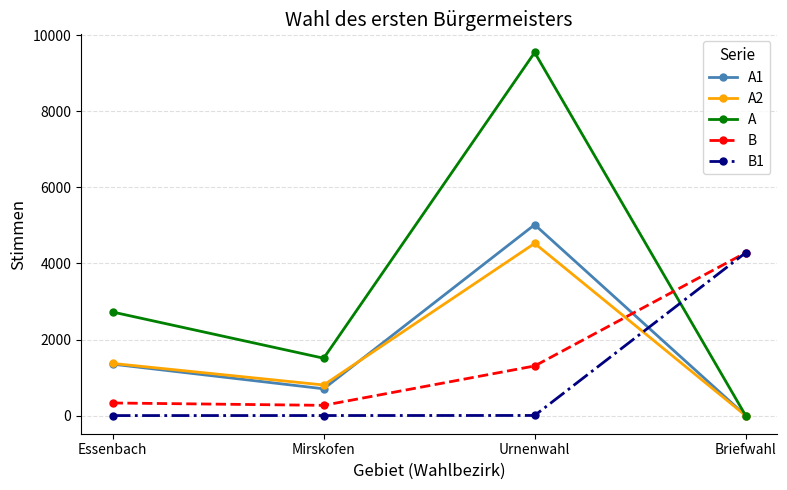

Which series changed the most between Urnenwahl and Briefwahl?

A